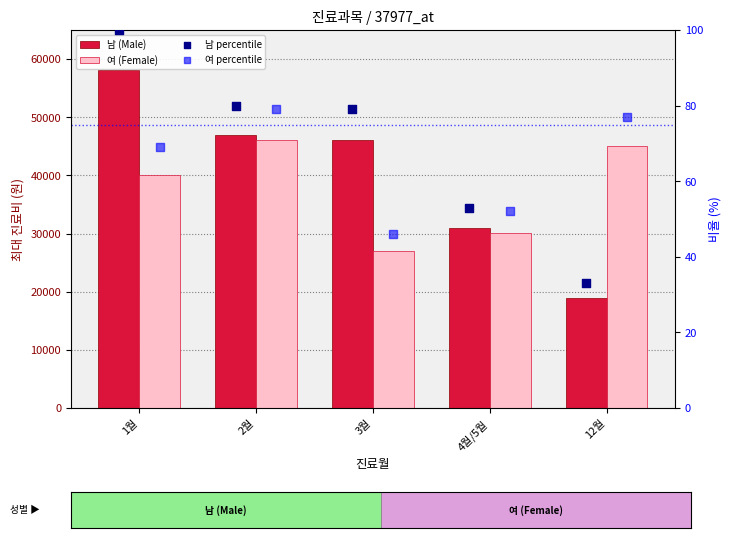

Which series contains the highest Y value?

남 (Male)